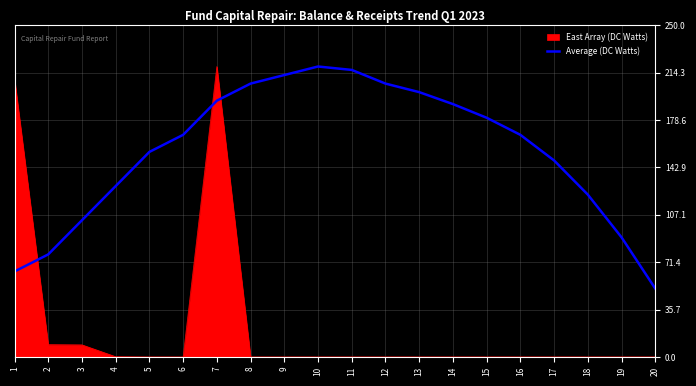

True or false: Average (DC Watts) has a value of 122.4 at 18.

True